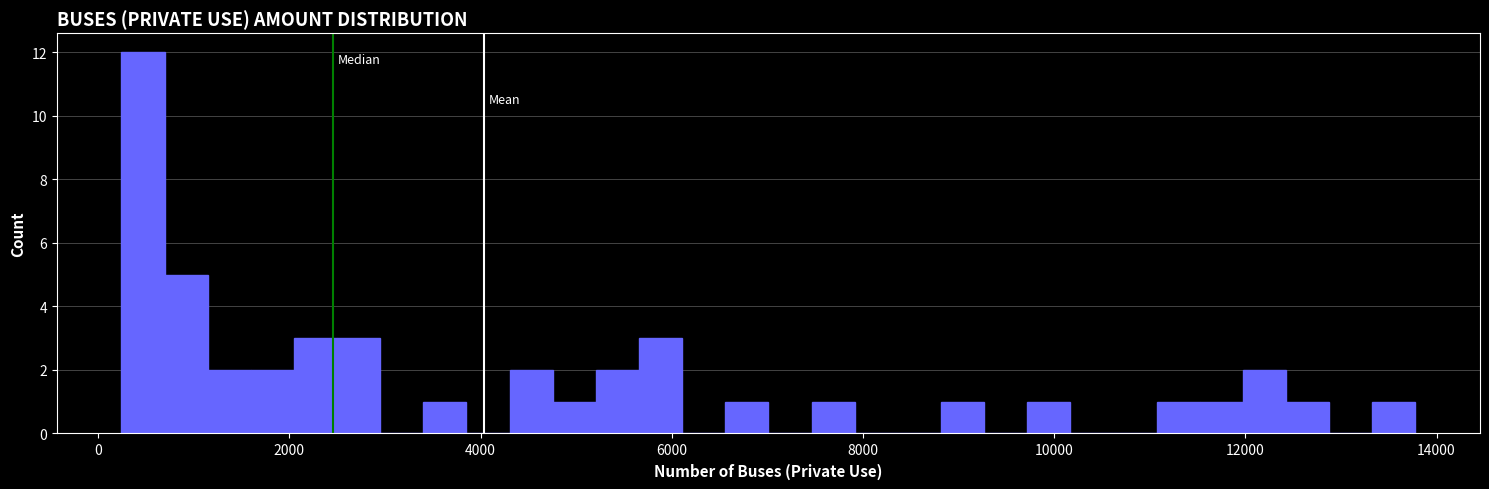

Around what value on the x-axis is the tallest bar? Give the approximate position of its centre, as read against the axis.

400